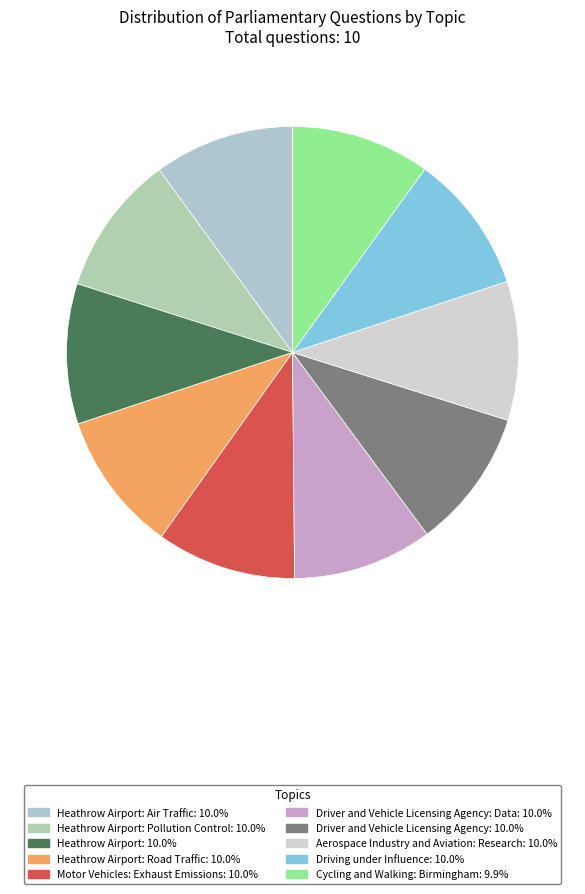

How many slices are in this pie chart?

10